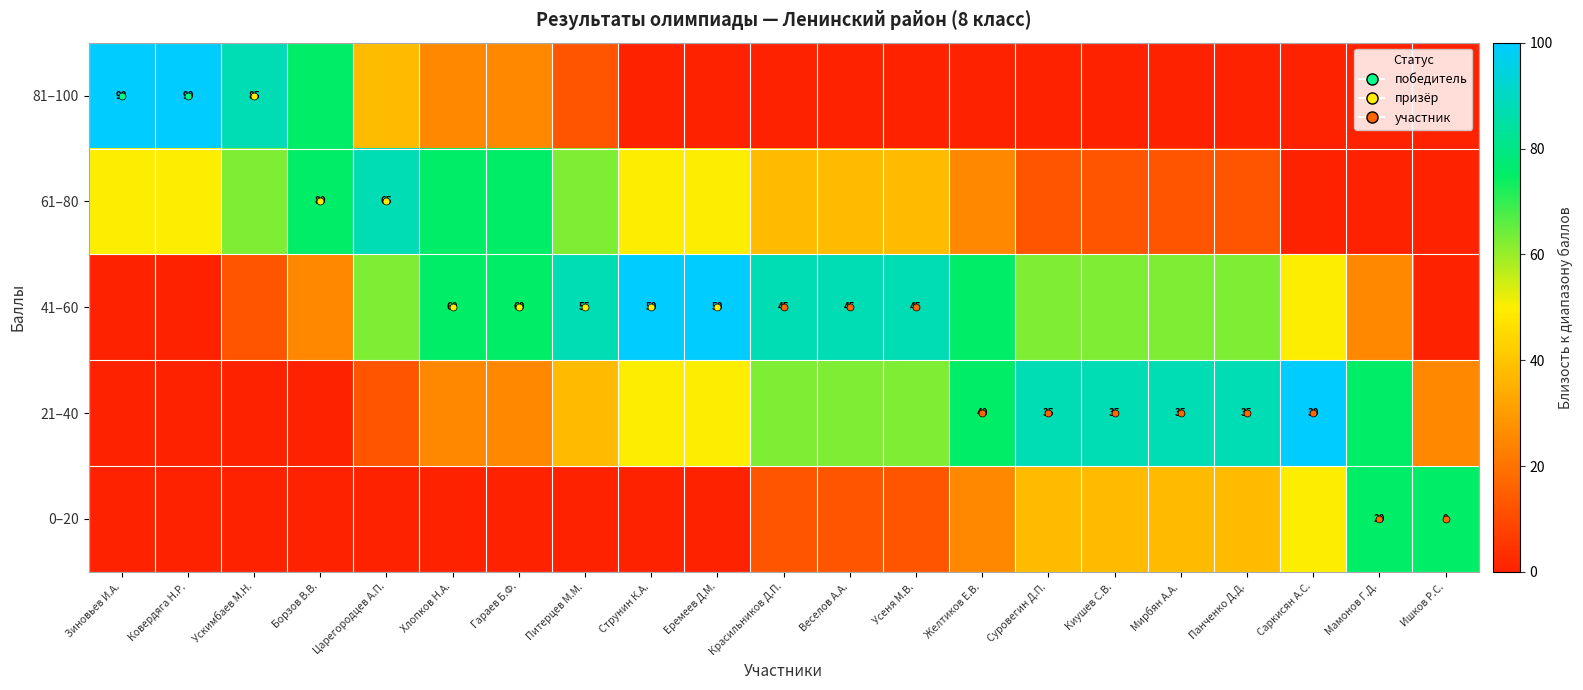

How many data points in 21–40 are less than 50?

9